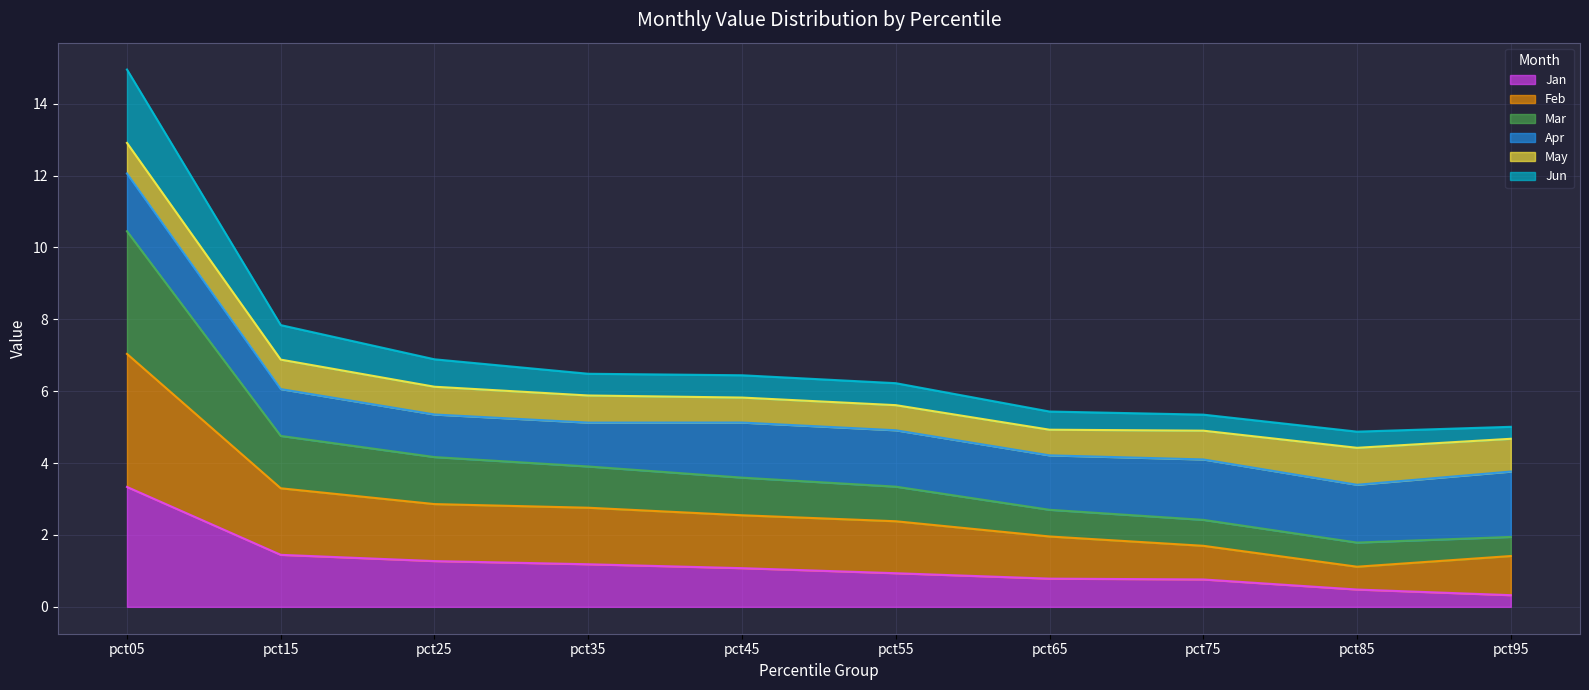

At which category is the sum across all series the highest?

pct05